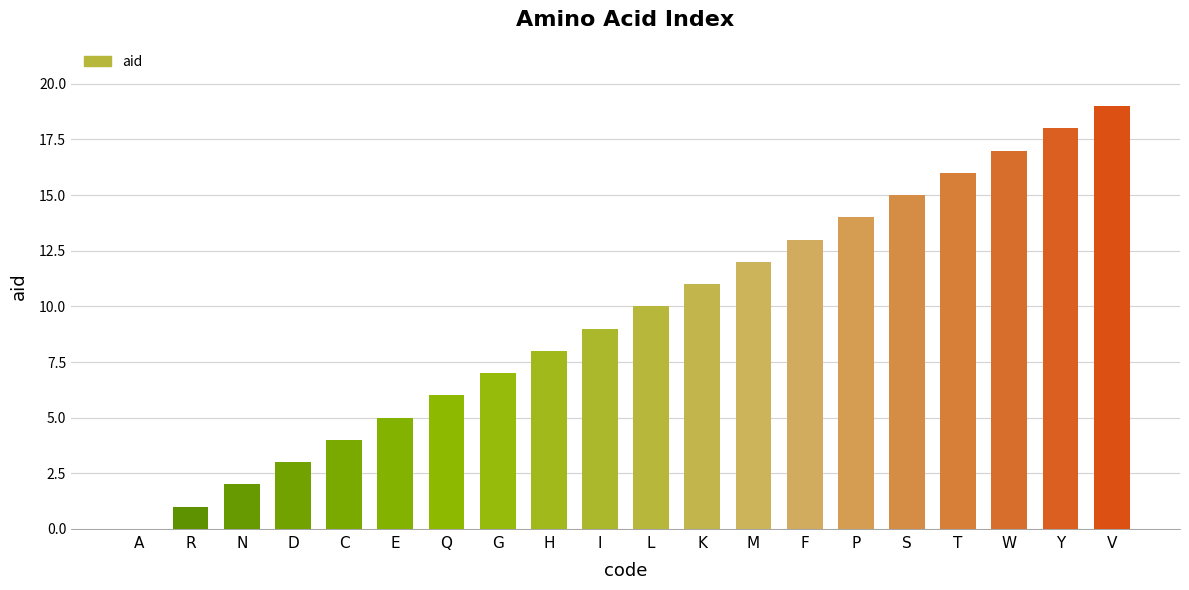

What is the greatest value displayed?

19